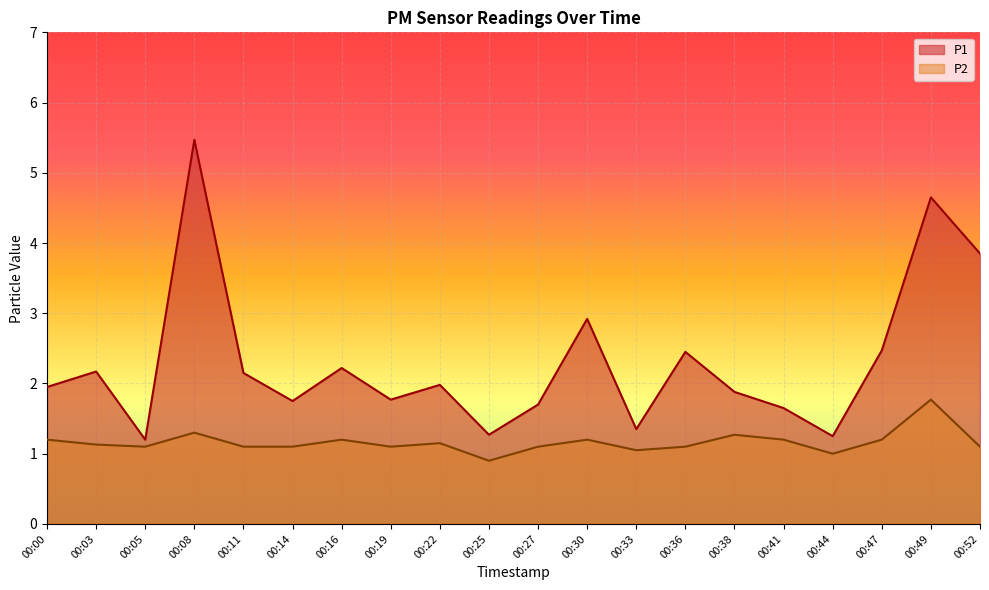

True or false: P1 and P2 intersect in this chart.

False